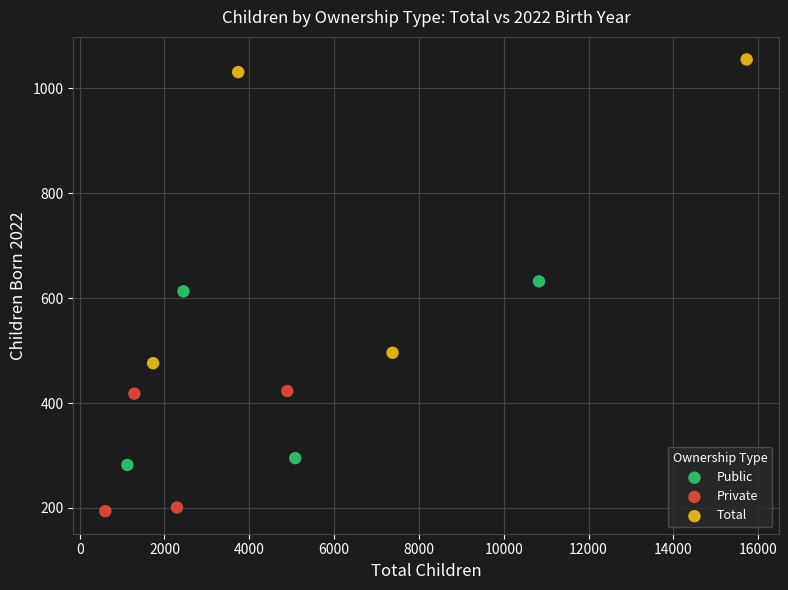

Which series contains the lowest Y value?

Private